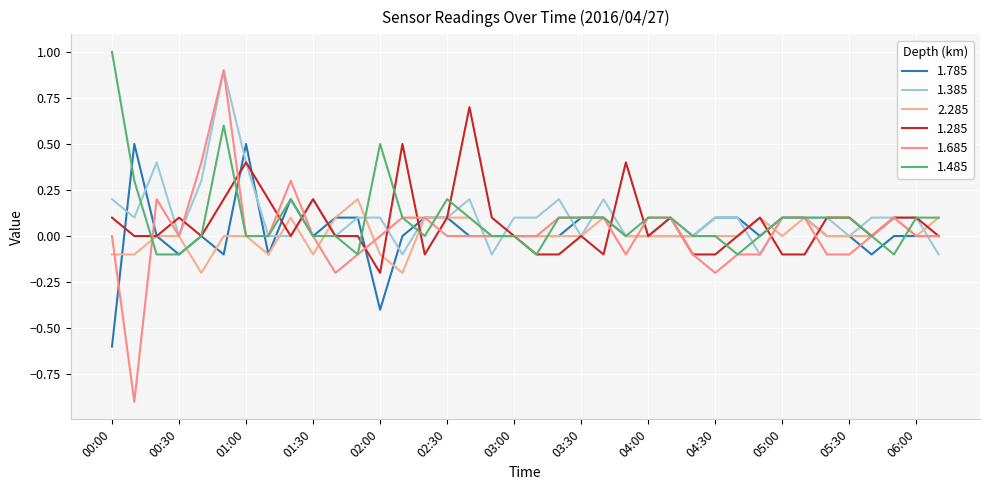

What is the difference between the maximum and minimum values in the 1.485 series?

1.1